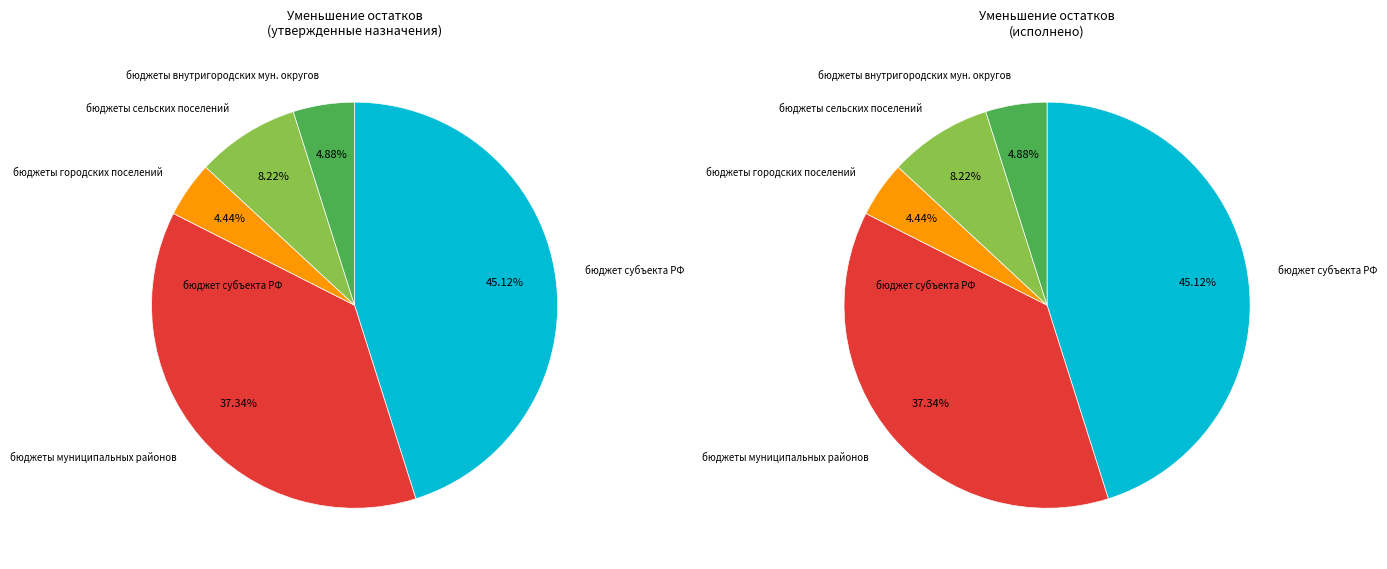

True or false: уменьшение остатков средств, всего accounts for 26% of the total.

False